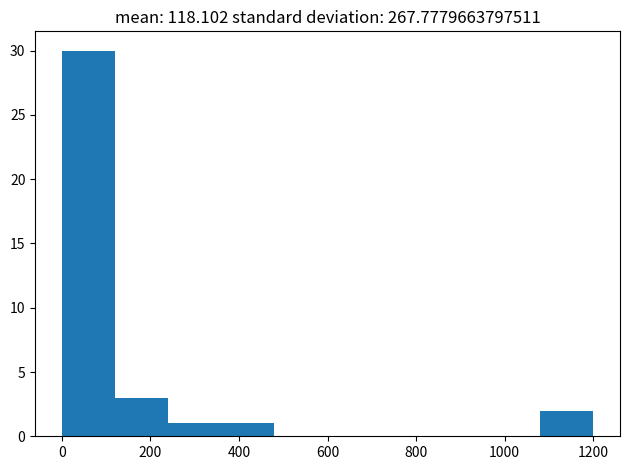

Reading left to right, transcribe this chart: for each bar, give the range it covers on the x-axis and its height. Neither the bar edges nor the heights are printed on the chart, so give them approximately, as read against the axes.

0 to 120: 30
120 to 240: 3
240 to 360: 1
360 to 480: 1
480 to 600: 0
600 to 720: 0
720 to 840: 0
840 to 960: 0
960 to 1080: 0
1080 to 1200: 2